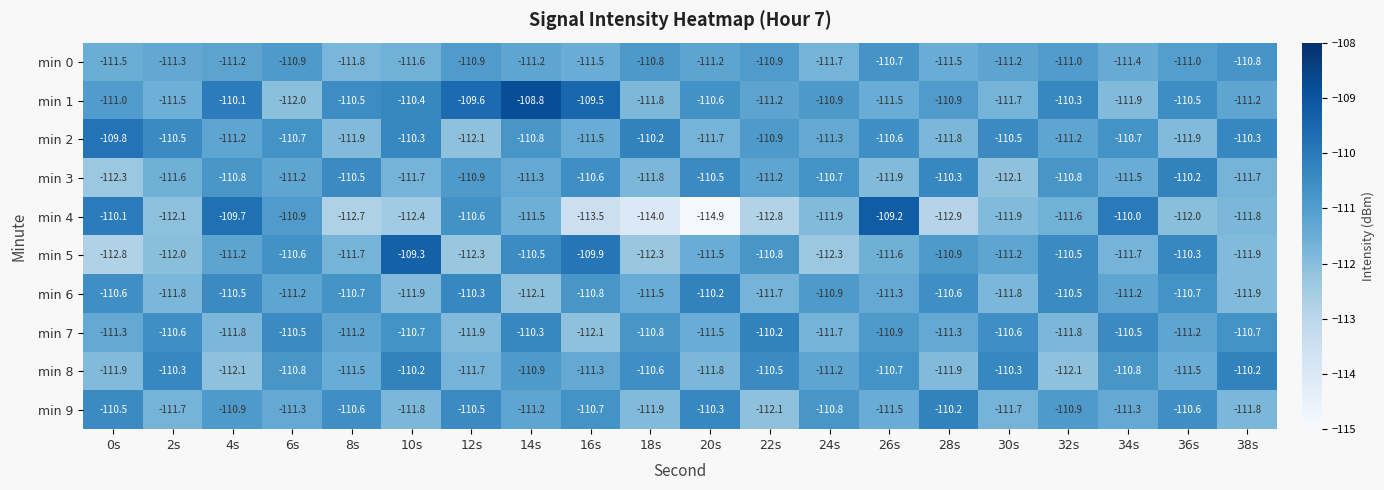

Which series changed the most between 6s and 32s?

min 1